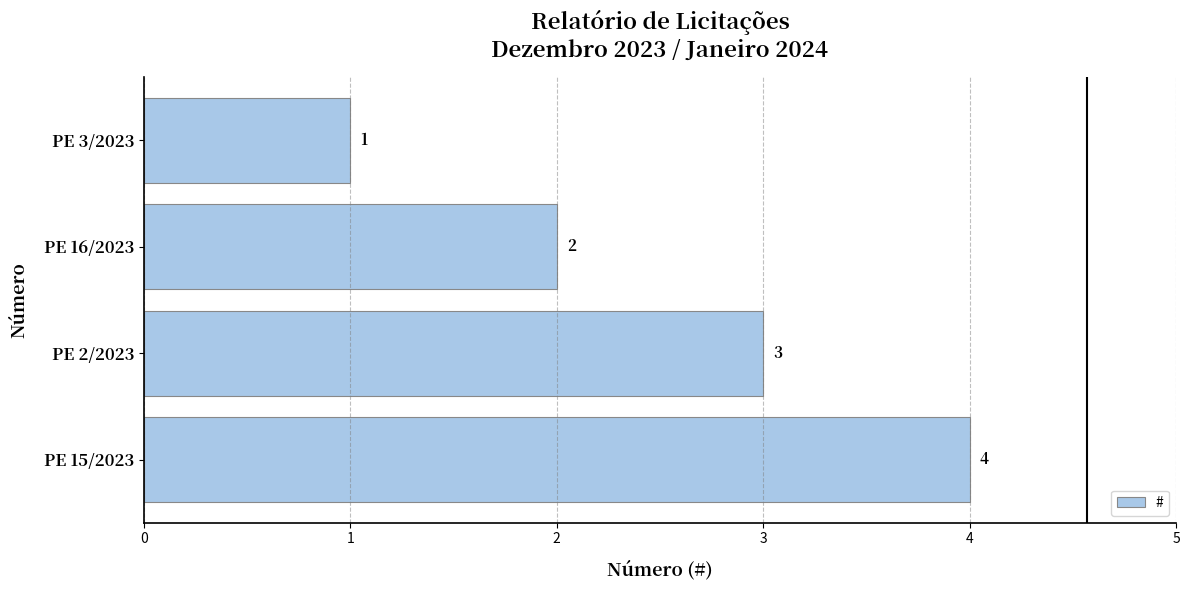

What is the difference between the maximum and minimum values?

3